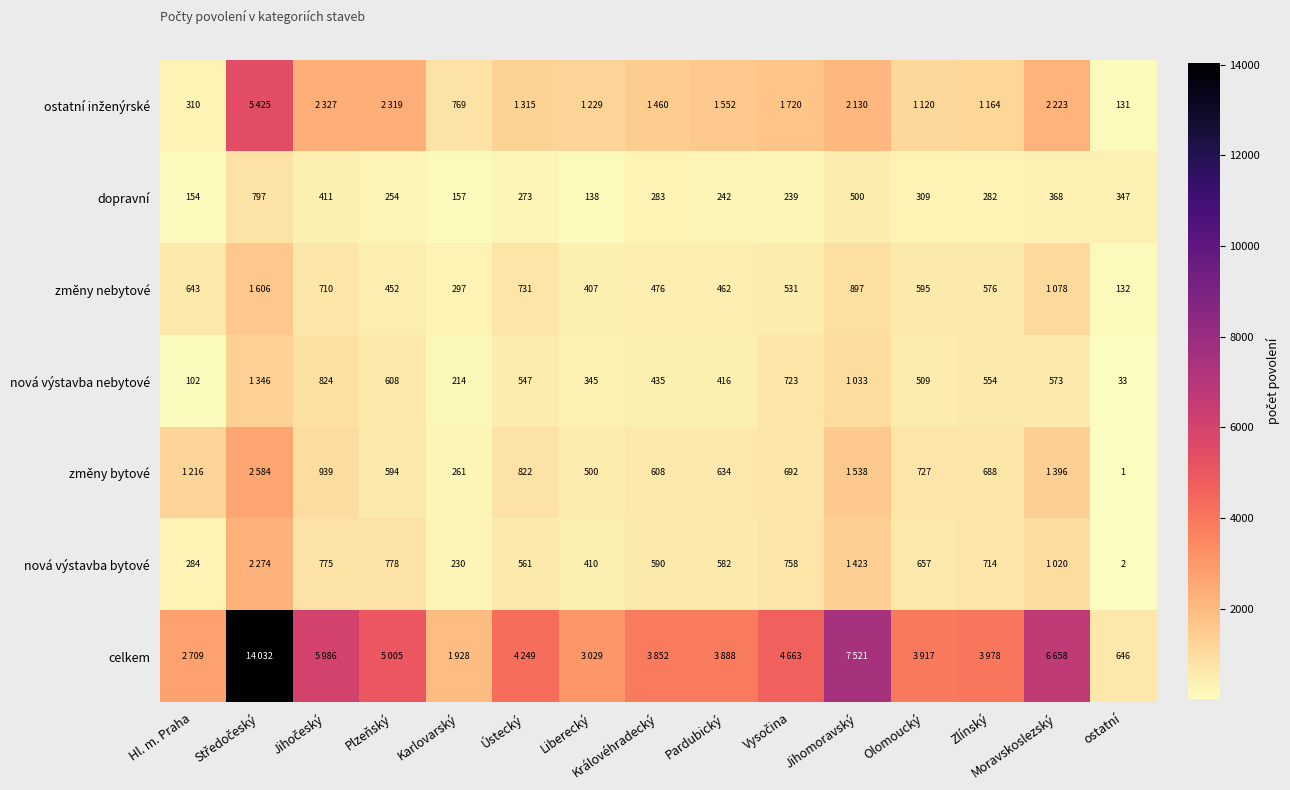

What is the smallest value displayed?

1